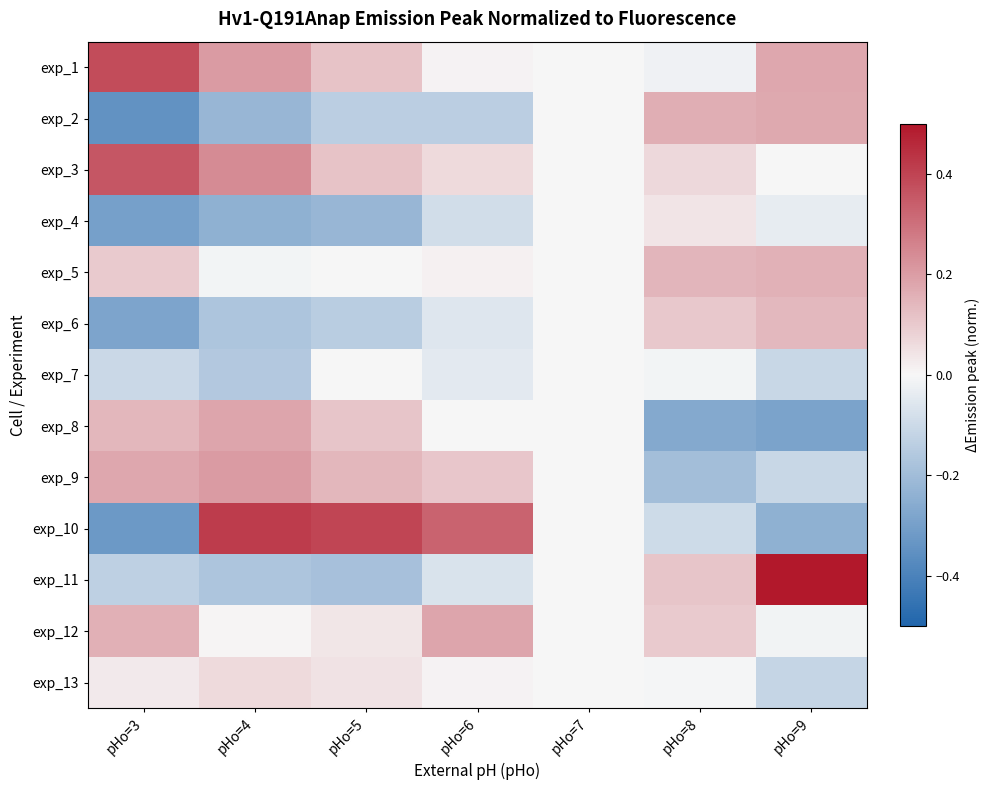

What is the total value across all series at pHo=8?

0.1